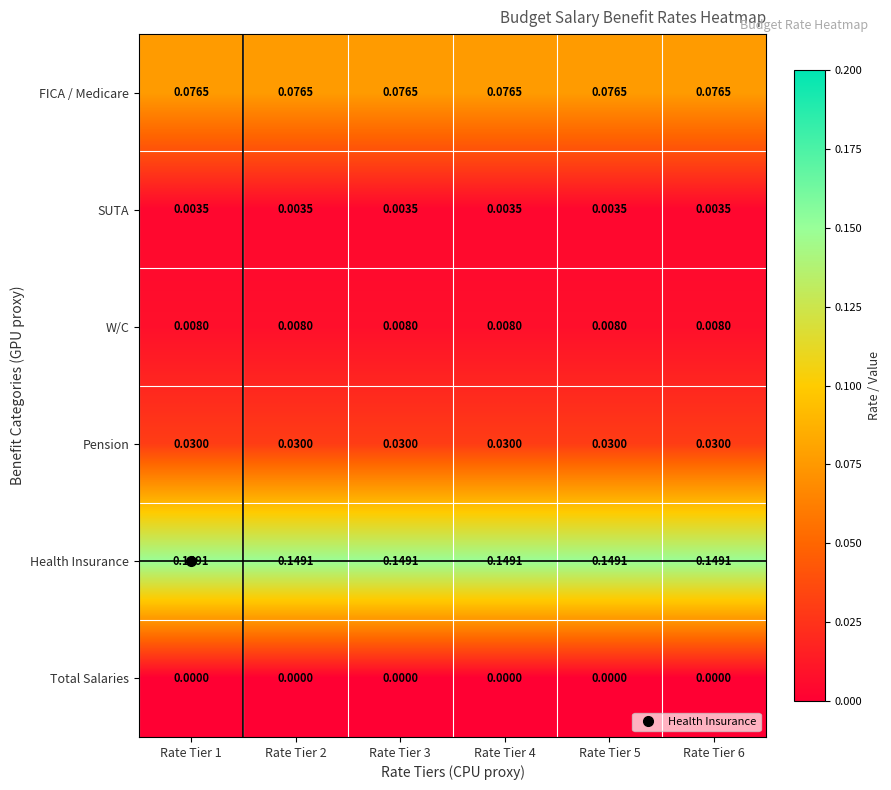

List the series in order of their peak value, highest first.

Health Insurance, FICA / Medicare, Pension, W/C, SUTA, Total Salaries